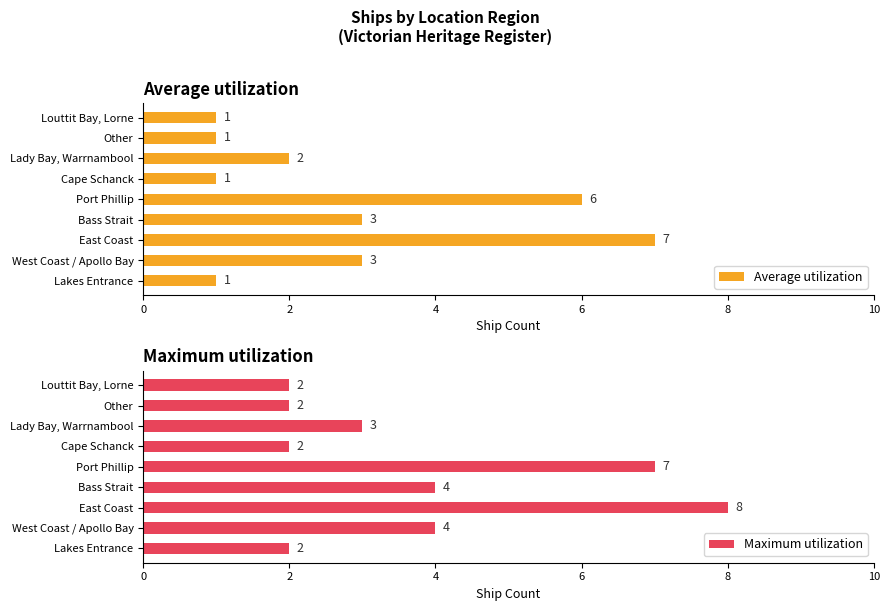

The Average utilization series shows 2 at Lakes Entrance. True or false?

False